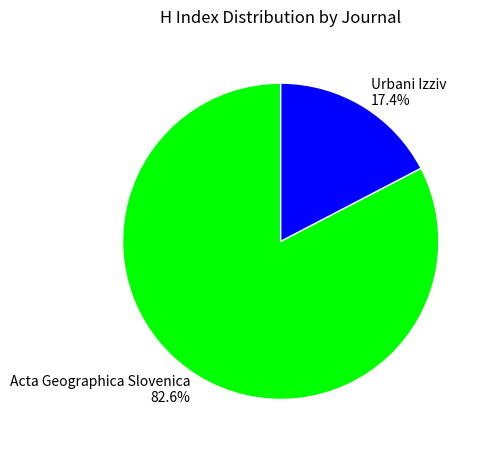

Between Acta Geographica Slovenica and Urbani Izziv, which is larger?

Acta Geographica Slovenica